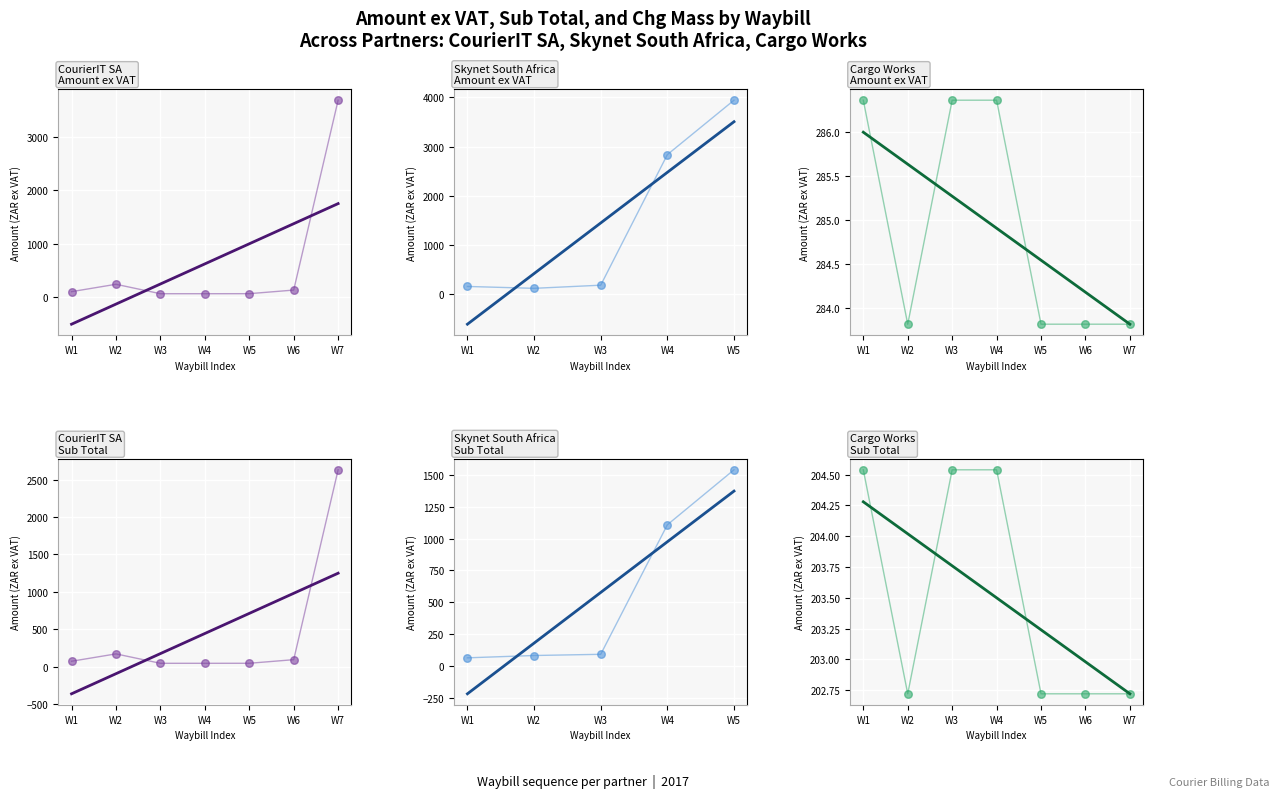

At how many categories does at least one series exceed 3122?

1